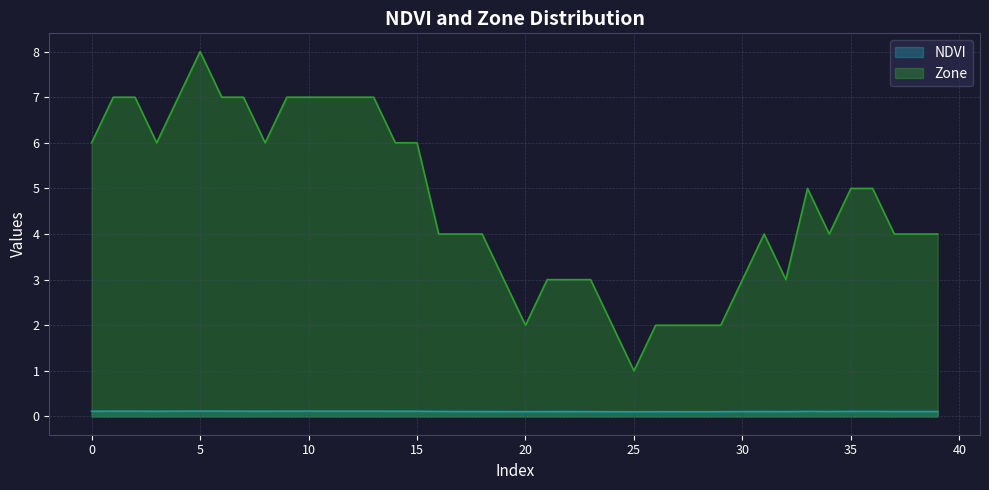

How many interior local peaks does the Zone series have?

3